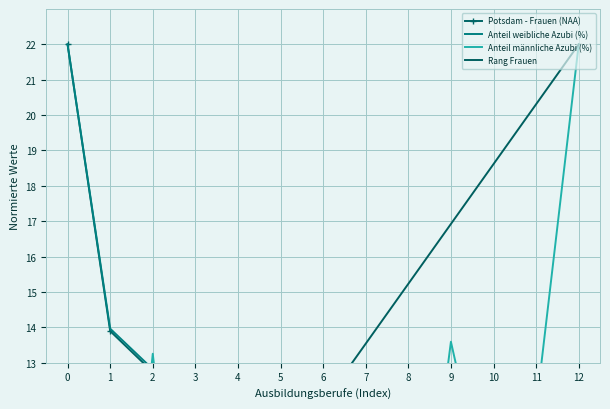

Reading right to left, transcribe all the data shown in this chart.

Potsdam - Frauen (NAA): 12=3.5	11=4.1	10=4.6	9=5.2	8=5.8	7=6.4	6=6.9	5=8.1	4=11.6	3=11.6	2=12.7	1=13.9	0=22.0
Anteil weibliche Azubi (%): 12=3.4	11=4.0	10=4.6	9=5.0	8=5.5	7=6.1	6=6.9	5=7.8	4=11.5	3=11.7	2=12.8	1=14.0	0=22.0
Anteil männliche Azubi (%): 12=22.0	11=11.7	10=8.2	9=13.6	8=4.2	7=7.5	6=6.2	5=1.7	4=12.5	3=2.5	2=13.3	1=1.0	0=6.4
Rang Frauen: 12=22.0	11=20.3	10=18.6	9=16.9	8=15.2	7=13.5	6=11.8	5=10.2	4=8.5	3=6.8	2=5.1	1=3.4	0=1.7